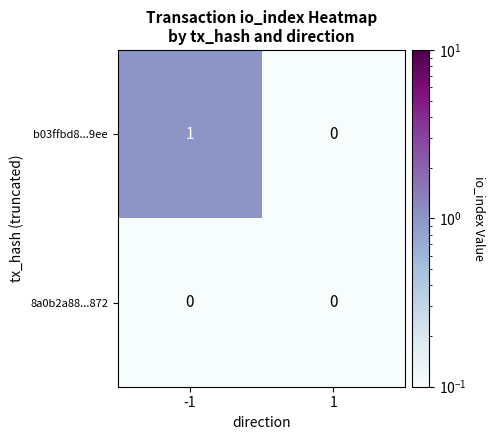

Which series has the largest total across all categories?

b03ffbd8...9ee